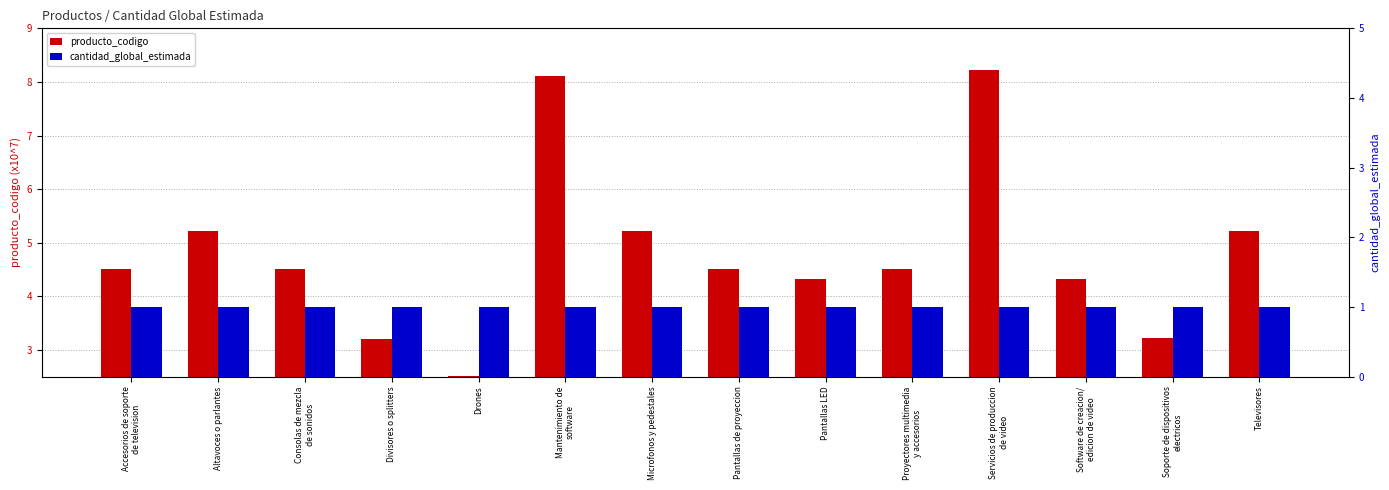

How many groups of bars are there?

14